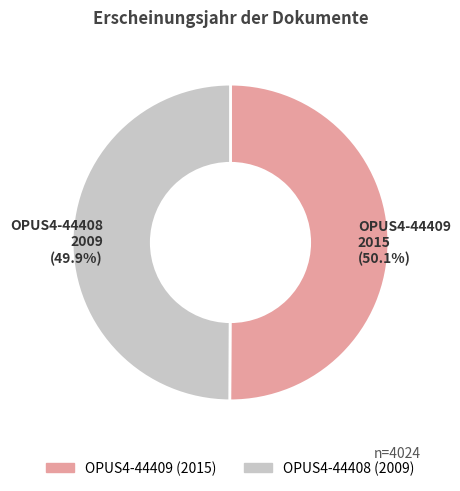

Is there a majority slice in this chart?

Yes